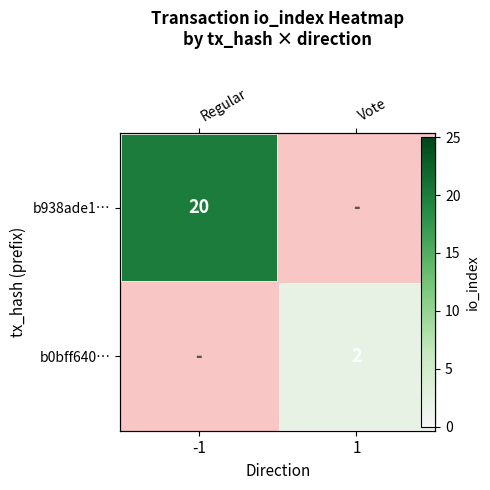

Is the value of b0bff640… at 1 greater than the value of b938ade1… at -1?

No